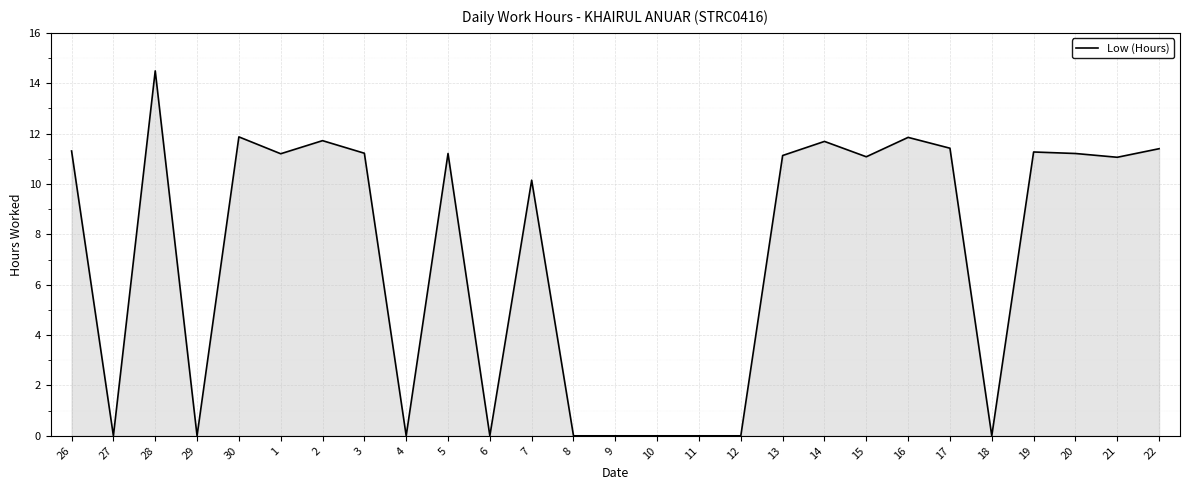

What is the difference between the maximum and minimum values?

14.5